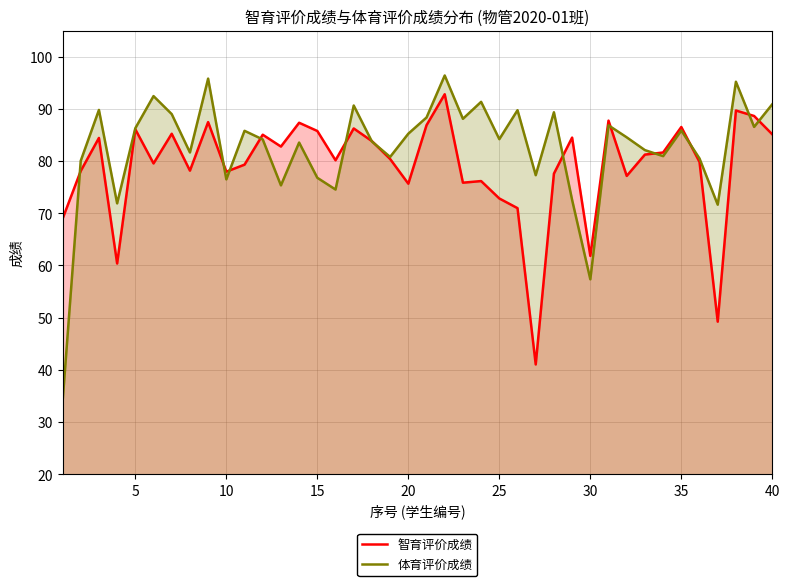

Which series has the largest range (max minus min)?

体育评价成绩